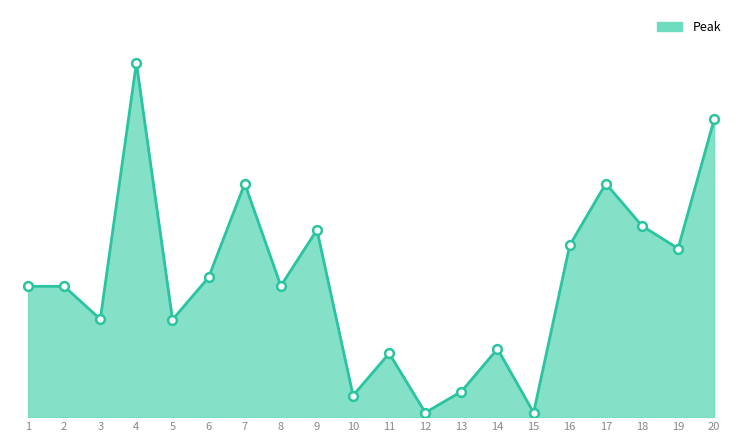

Which has a higher value, 2 or 16?

16